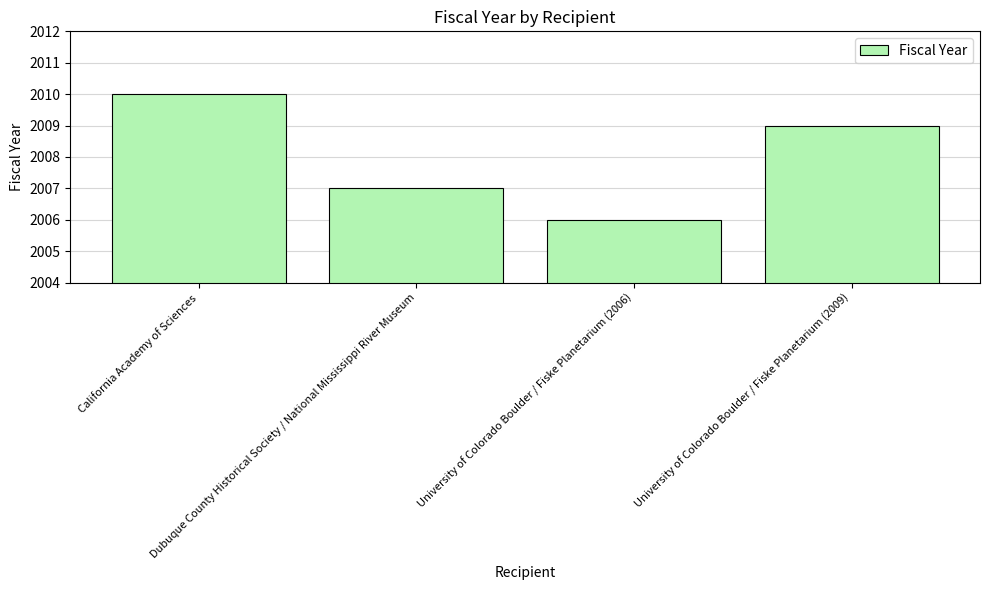

What is the difference between the maximum and minimum values?

4